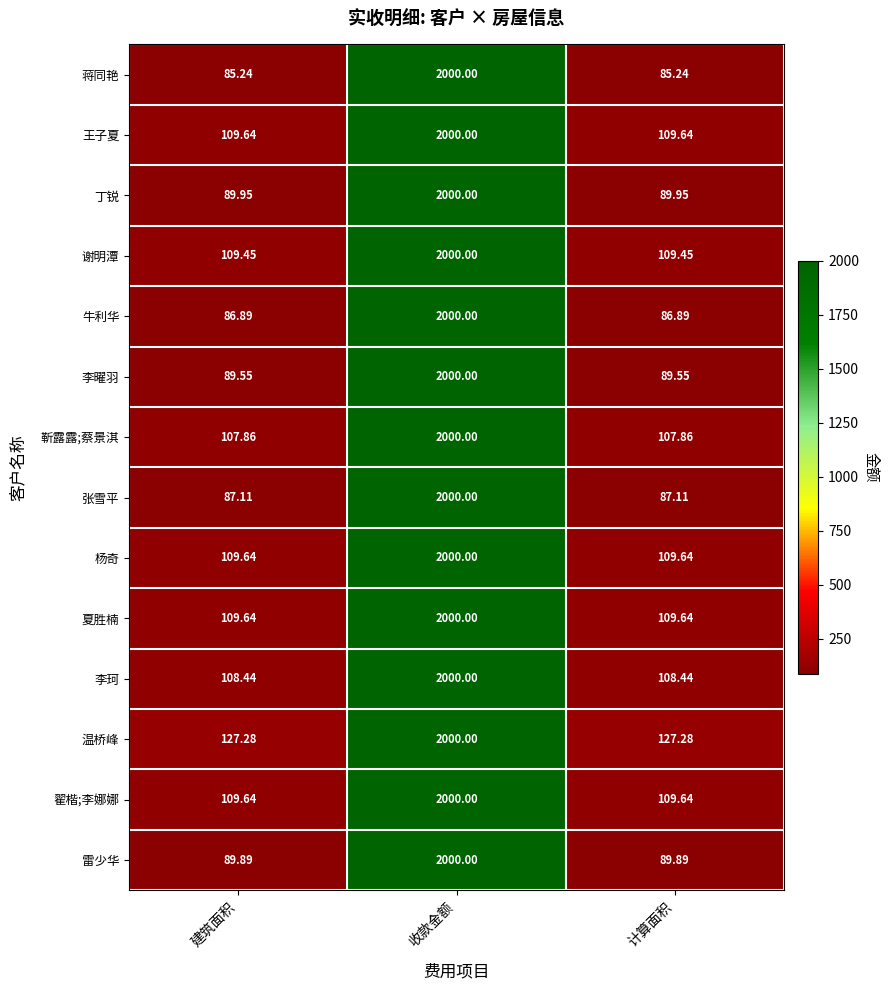

What is the total value across all series at 建筑面积?

1420.2